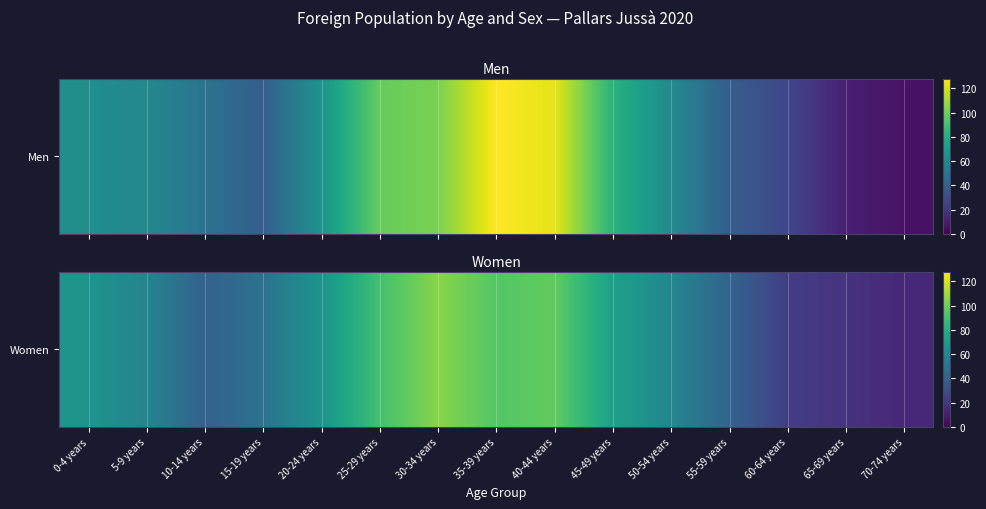

What is the difference between the maximum and minimum values?

91